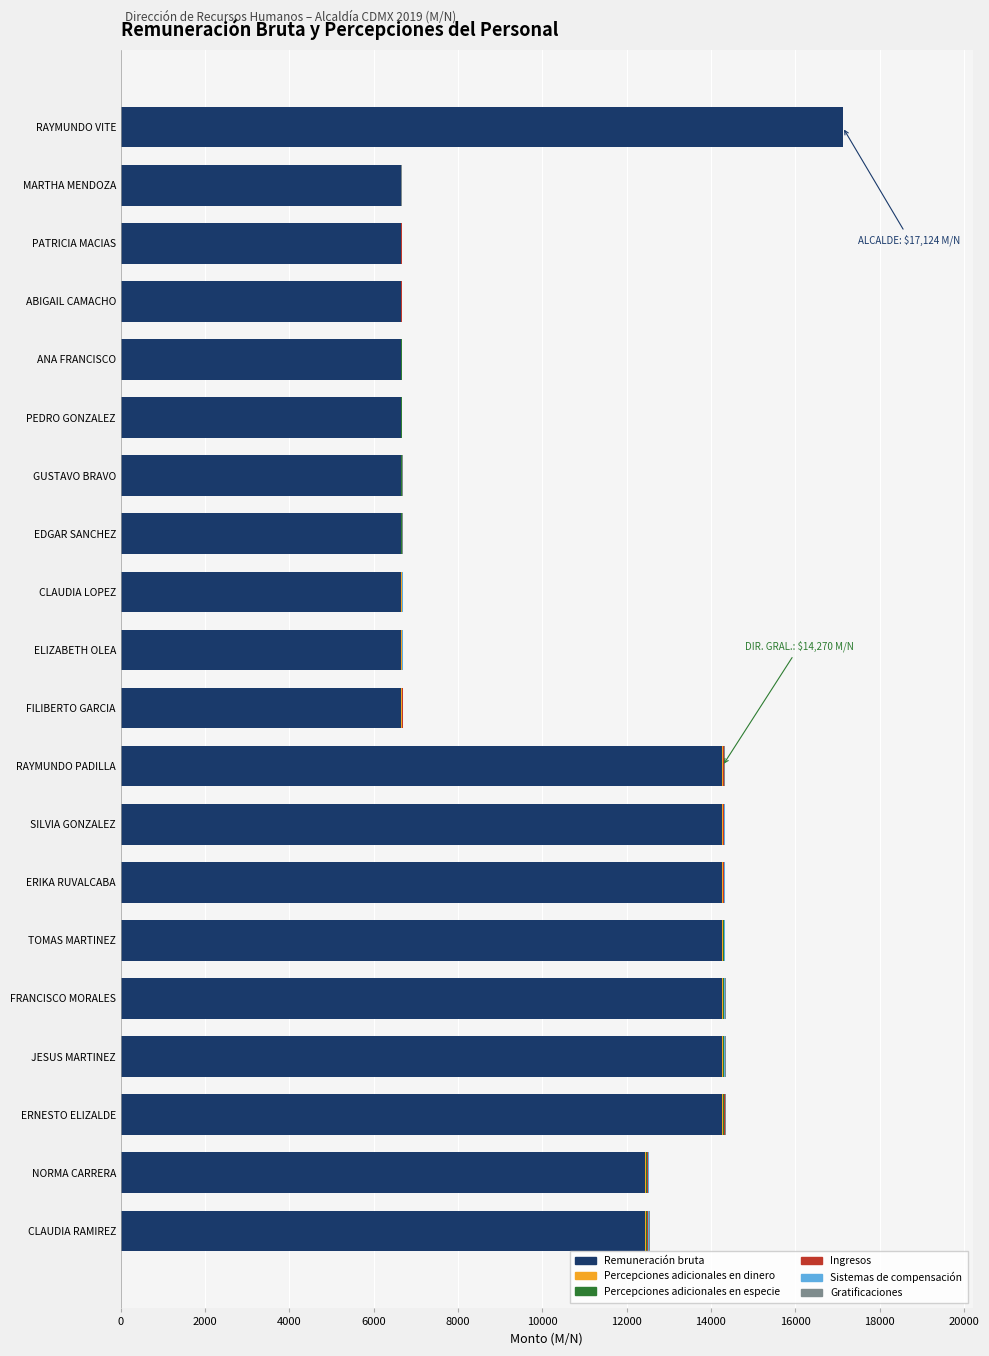

The Remuneración bruta series shows 14270 at FRANCISCO MORALES. True or false?

True